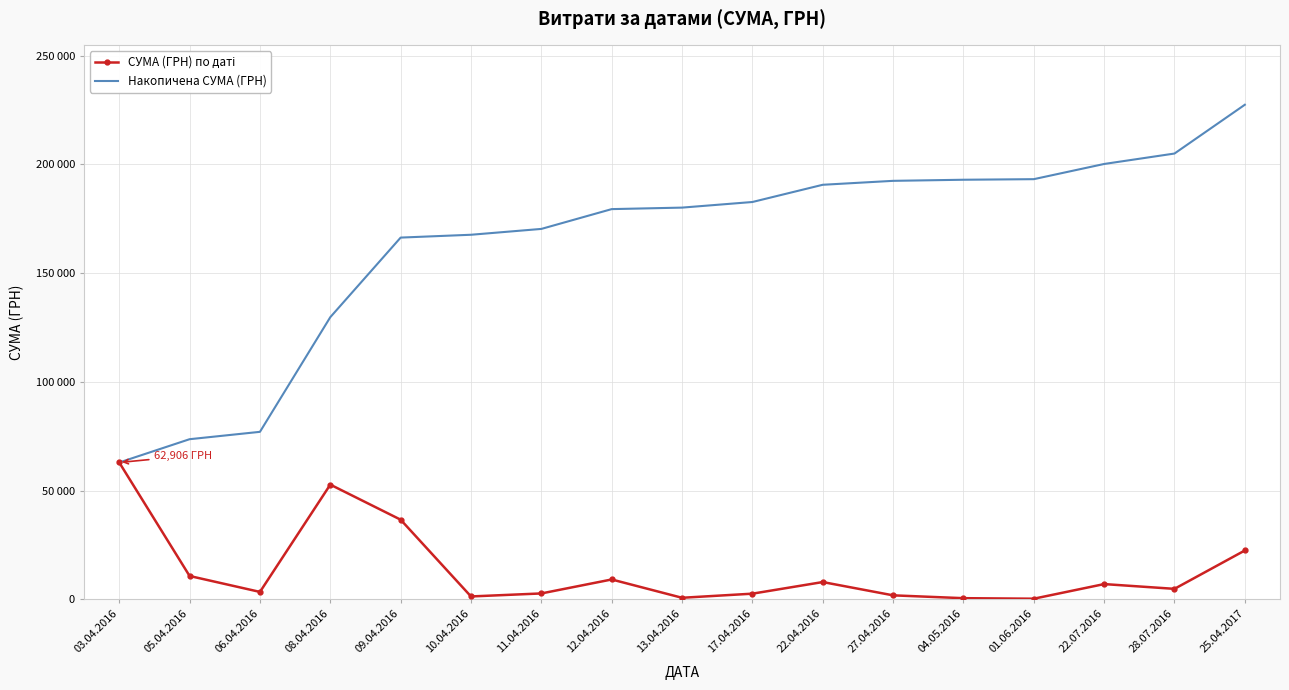

What is the difference between the second highest and second lowest values in the Накопичена СУМА (ГРН) series?

131372.4